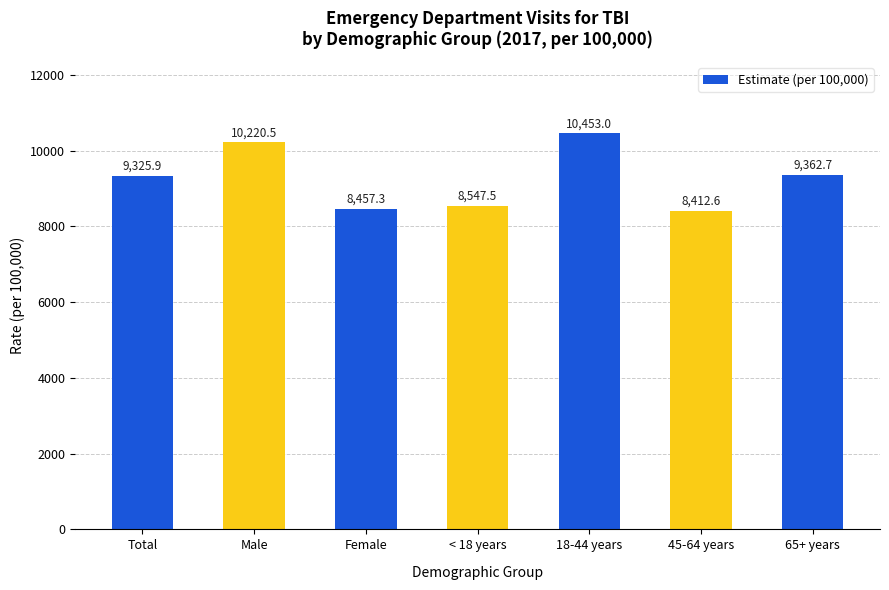

Reading left to right, list all the values displayed in this chart.

9325.9	10220.5	8457.3	8547.5	10453.0	8412.6	9362.7